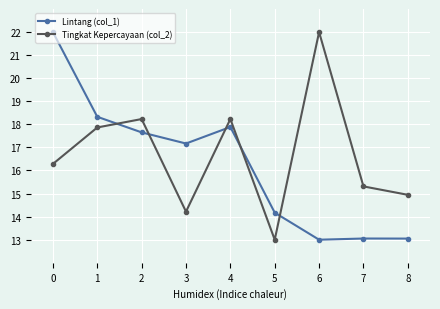

What is the difference between the highest and lowest values at 3?

3.0